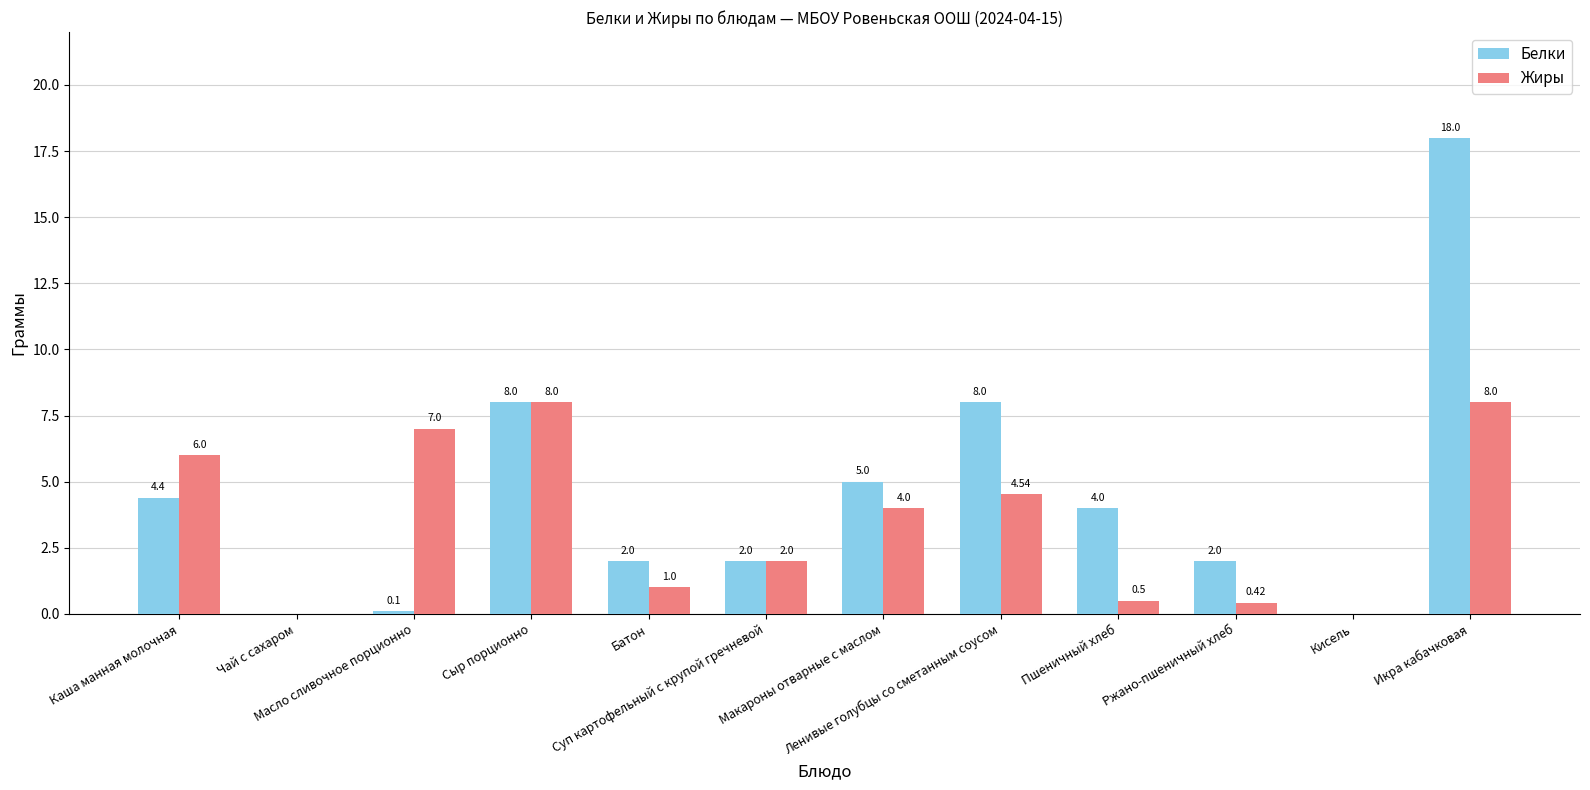

Does the chart contain stacked bars?

No